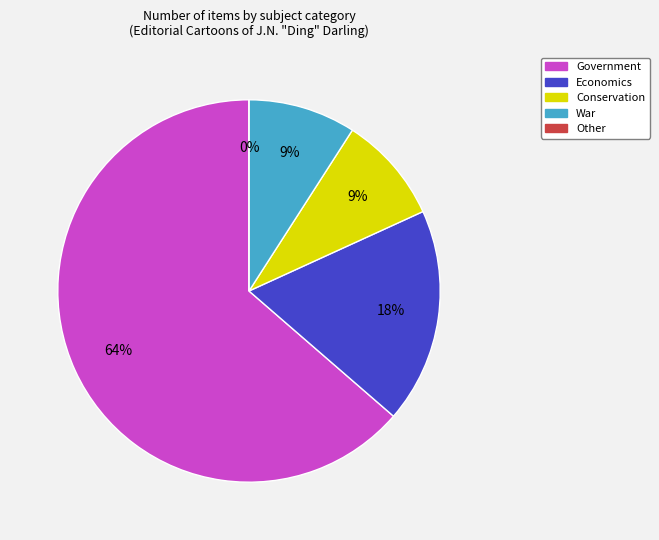

Which has a higher value, Conservation or War?

Conservation